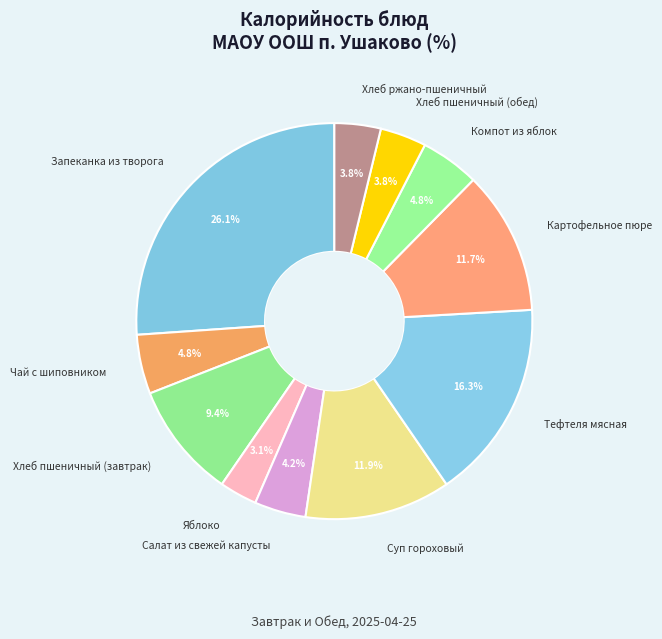

Approximately how many times larger is the value at Салат из свежей капусты compared to Хлеб пшеничный (обед)?

1.1